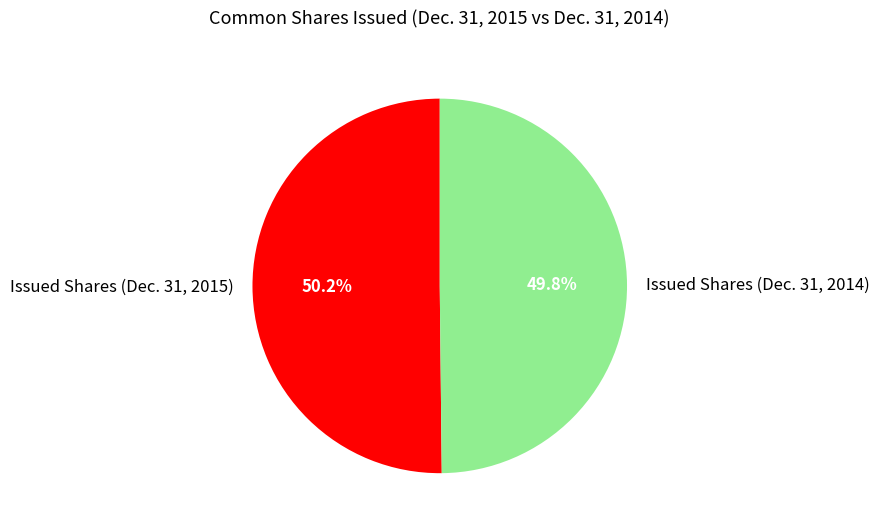

True or false: Issued Shares (Dec. 31, 2014) accounts for 50% of the total.

True